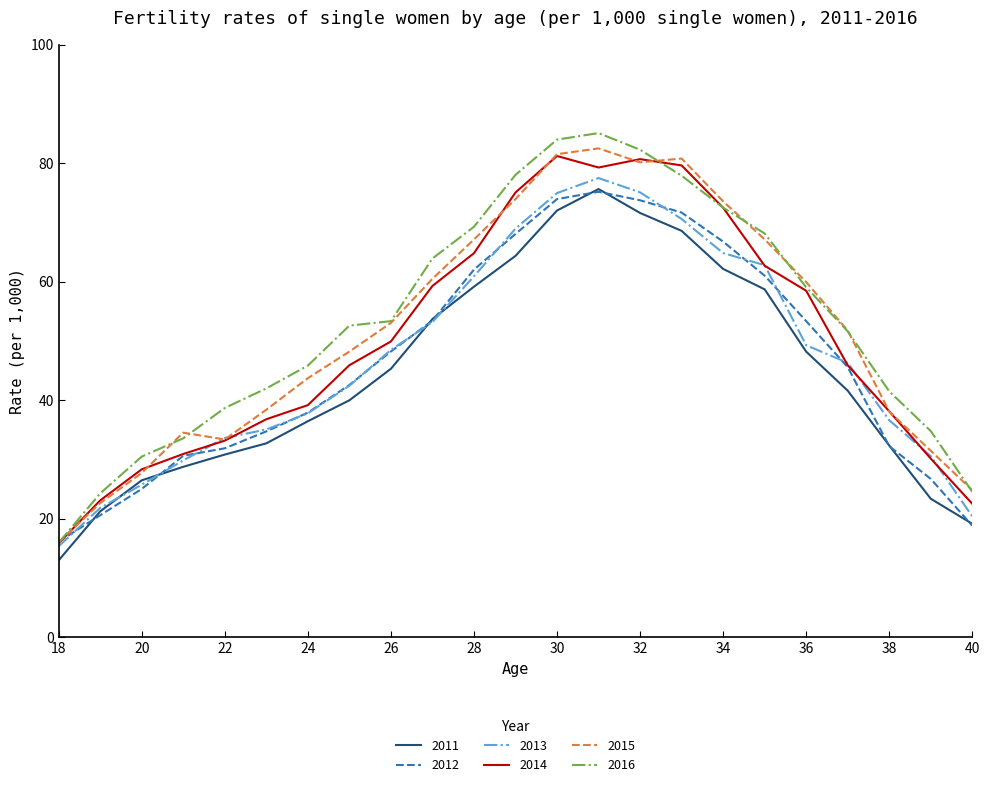

Which series has the largest range (max minus min)?

2016